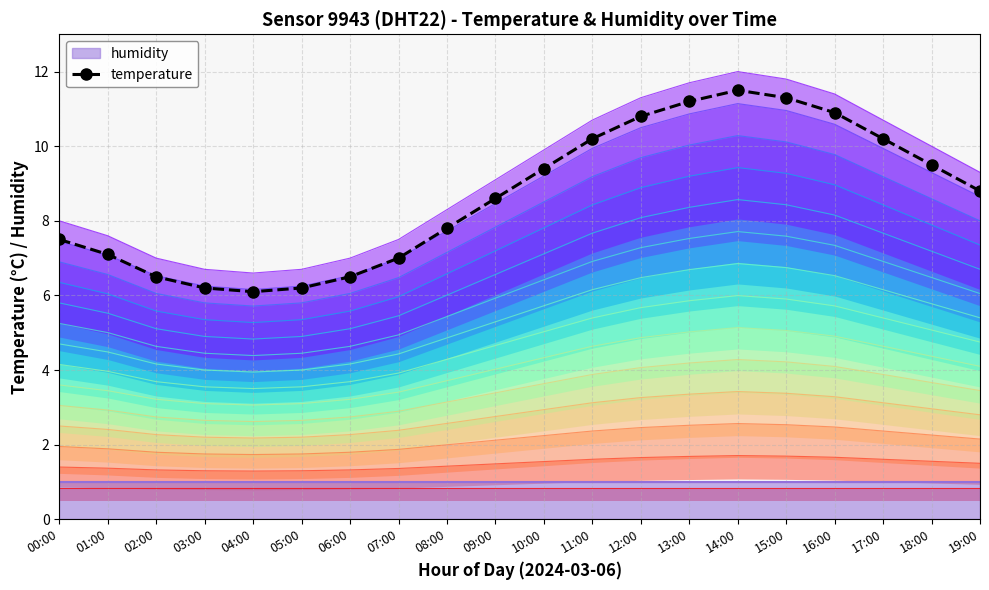

What position from the right is 08:00?

12